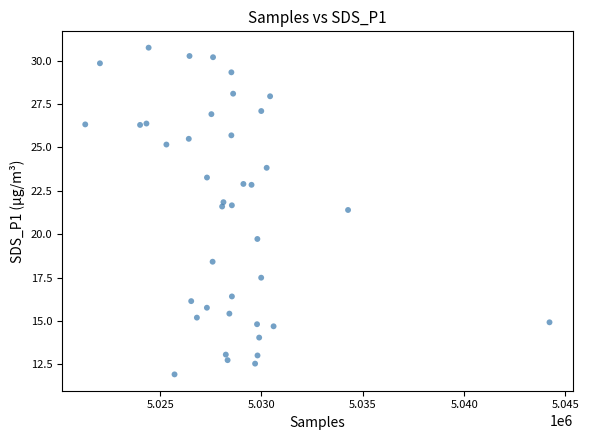

What is the range of Y values (max minus min)?

18.8